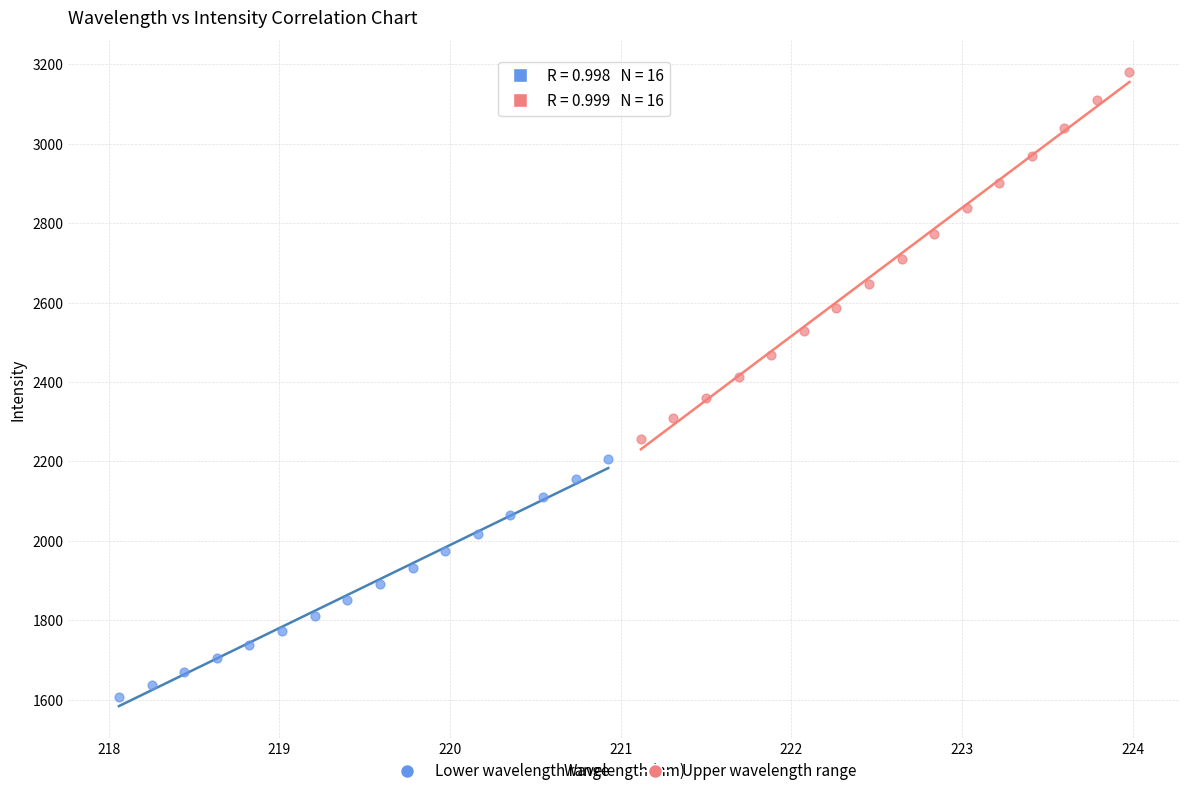

Which series has the largest Y range (max minus min)?

Upper wavelength range